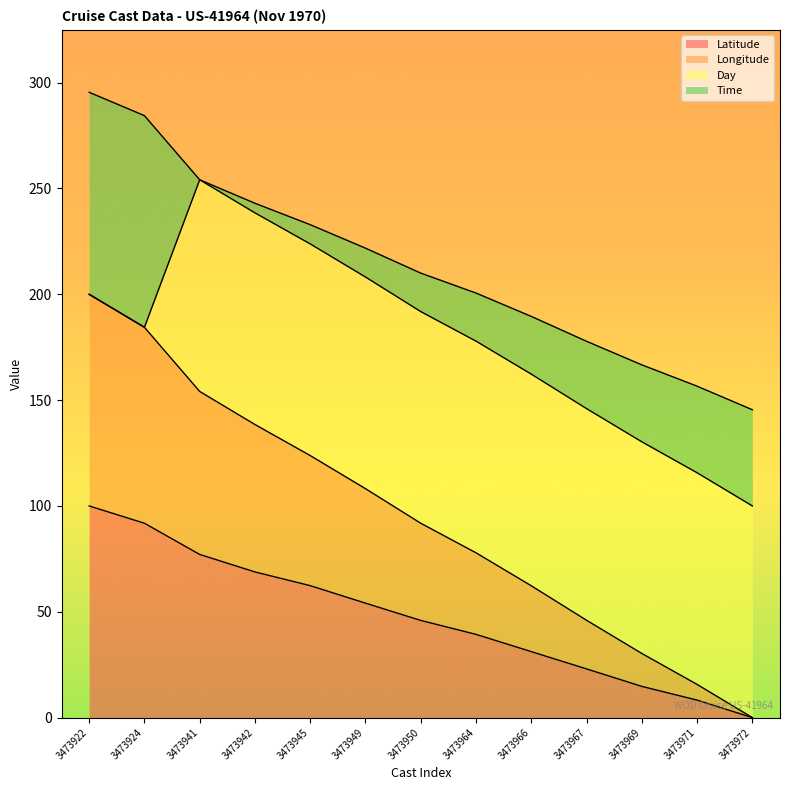

True or false: Latitude and Longitude cross at least once.

False